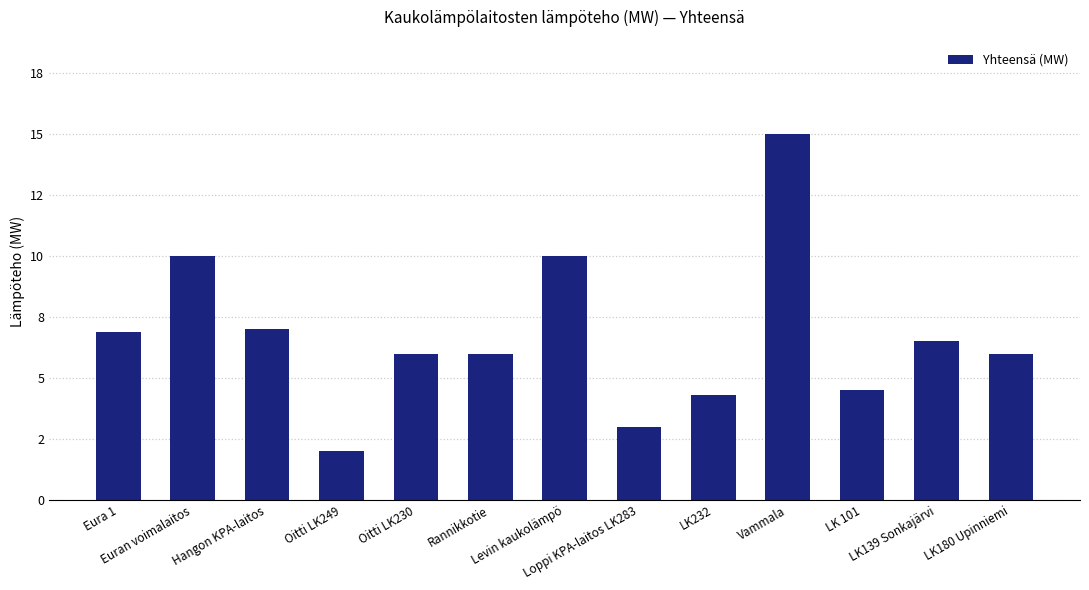

Where does the data first go above 6?

Eura 1